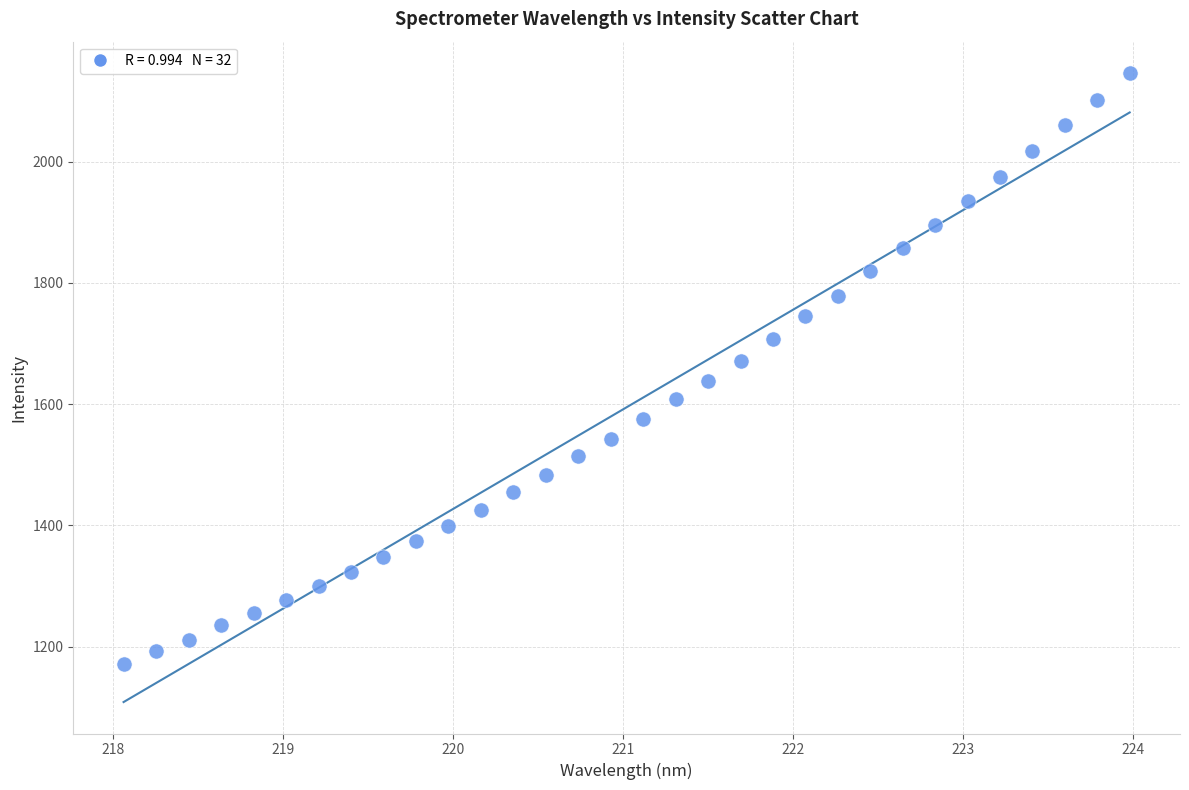

What is the range of Y values (max minus min)?

974.2